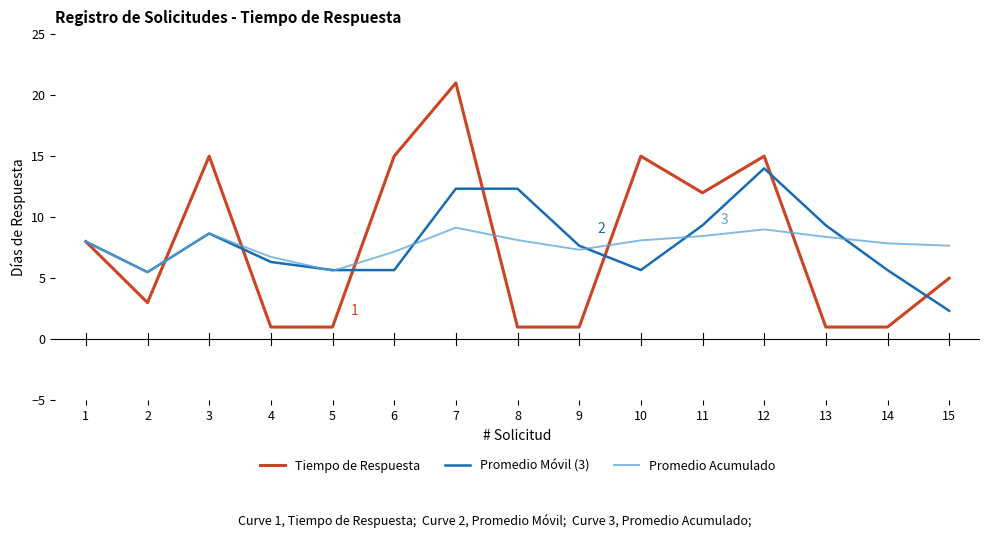

True or false: Promedio Acumulado has more than 2 points higher than both neighbors.

True